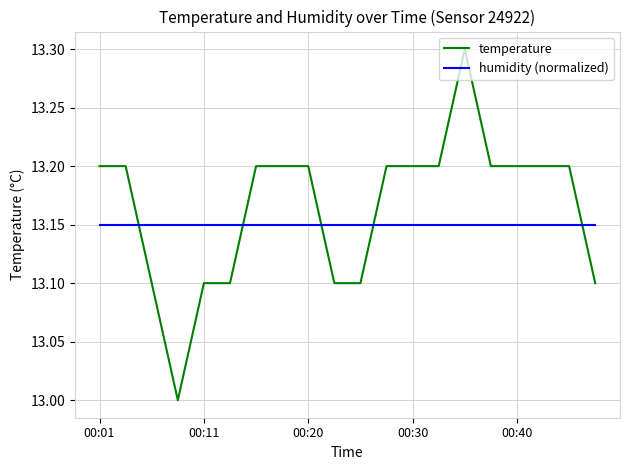

Which series ends up on top after the final intersection of temperature and humidity (normalized)?

humidity (normalized)